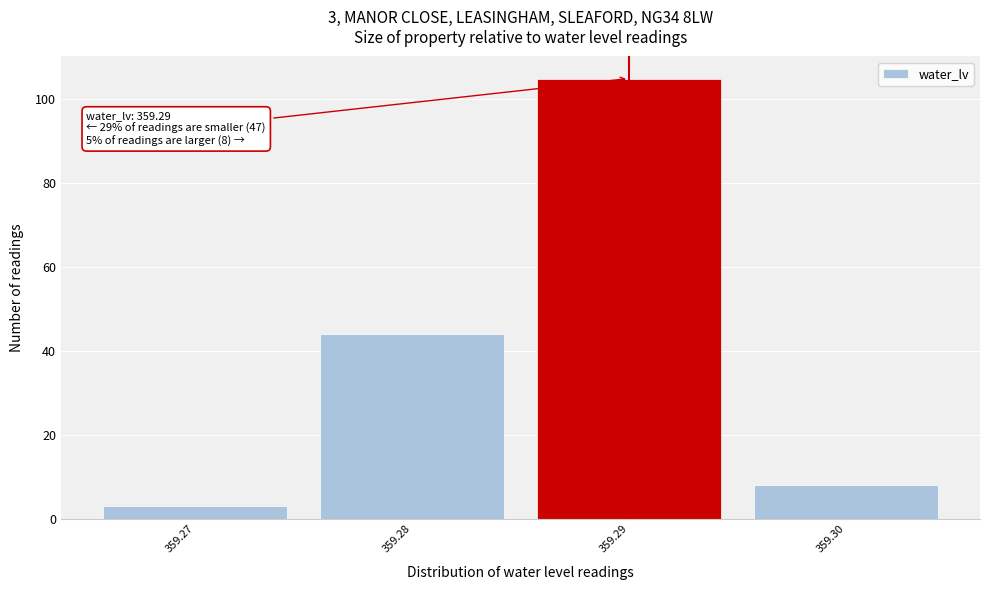

Which range on the x-axis has the tallest bar?

359.285 to 359.295